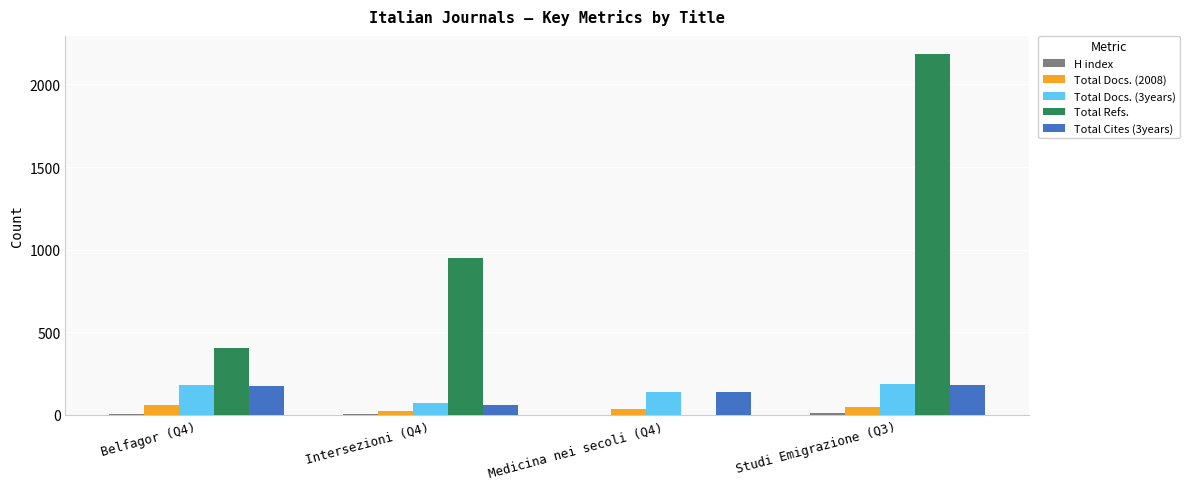

Which series has the largest range (max minus min)?

Total Refs.